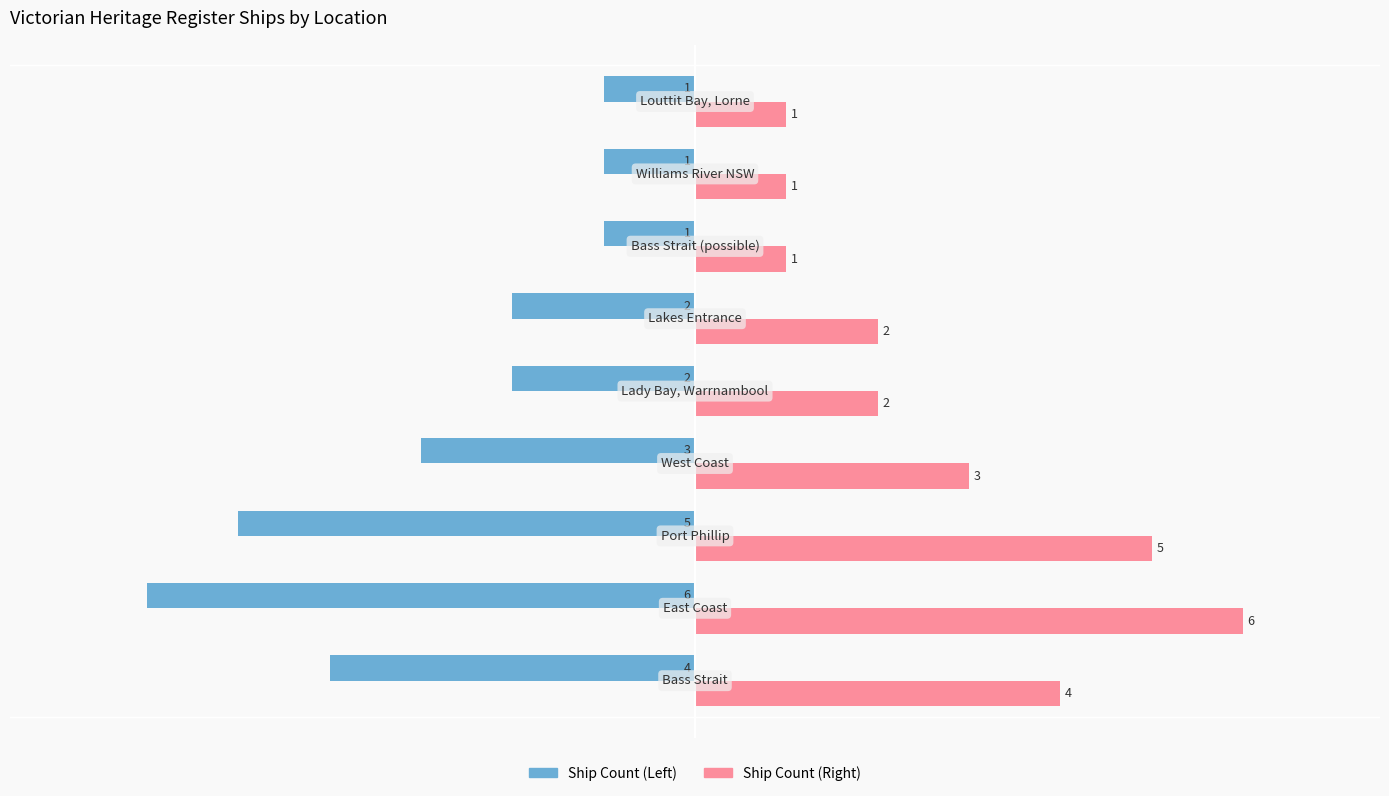

At how many categories does at least one series exceed -1?

9